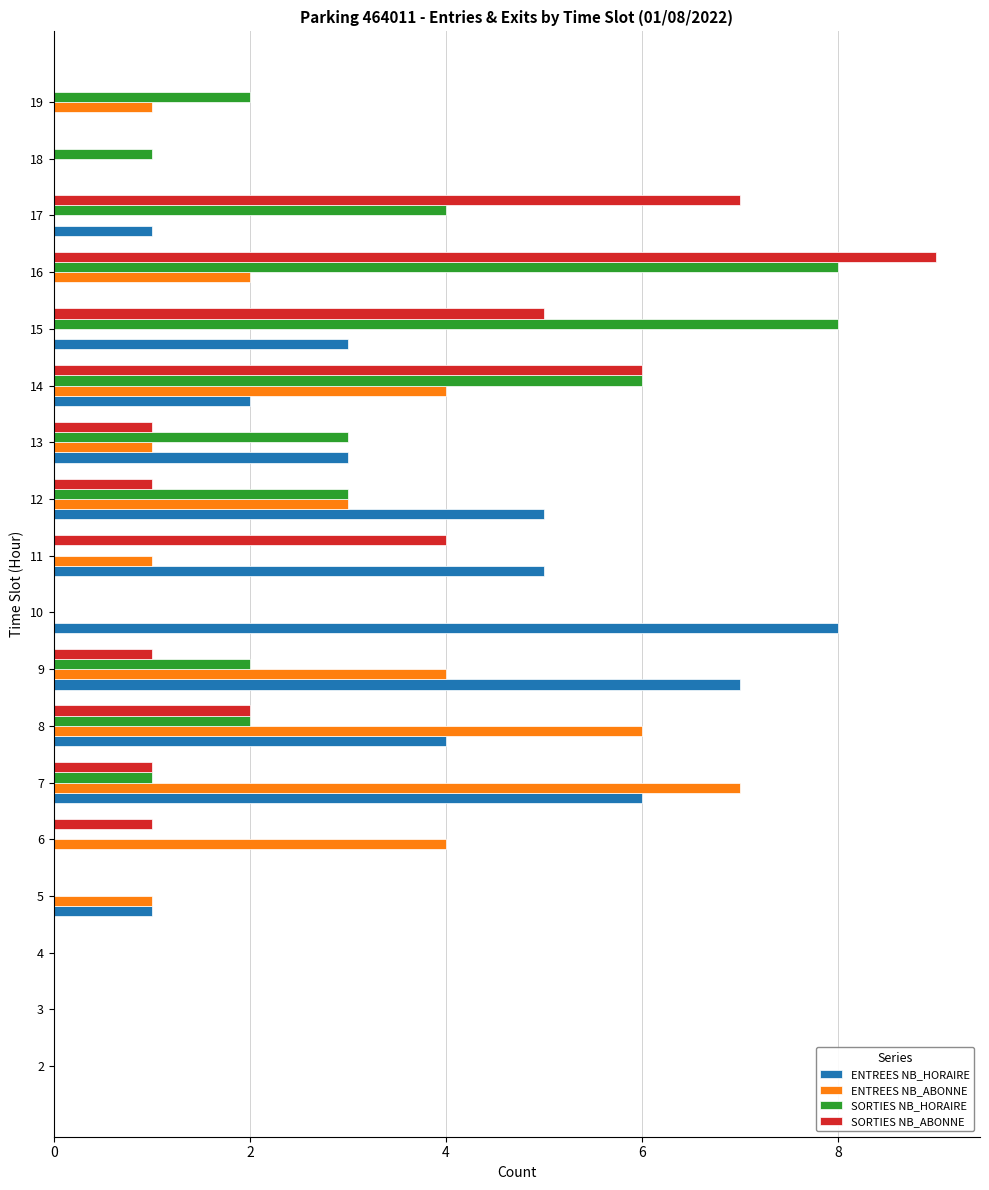

Is the value of SORTIES NB_ABONNE at 15 greater than the value of ENTREES NB_HORAIRE at 16?

Yes